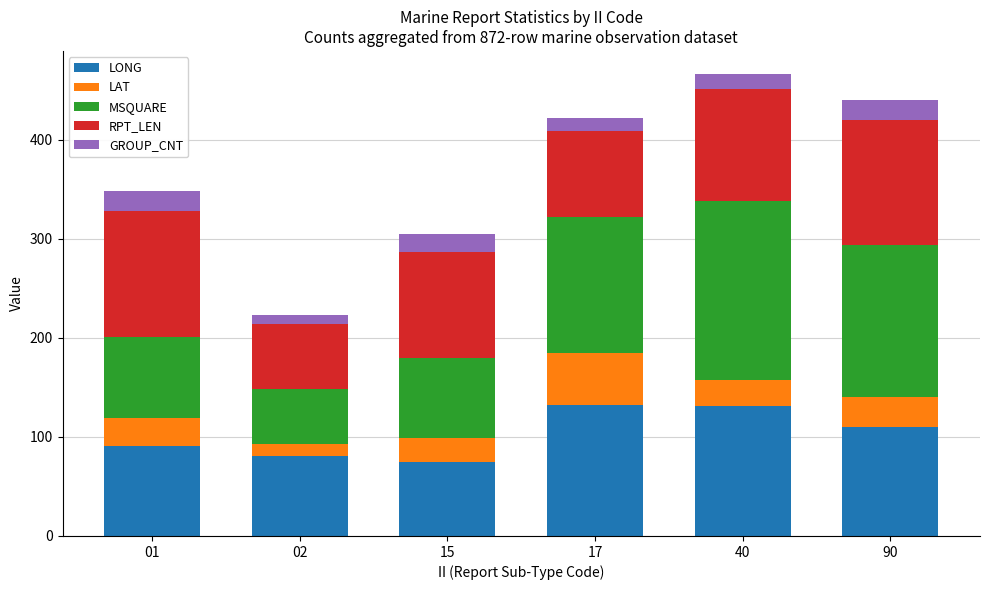

How many series are shown in this chart?

5